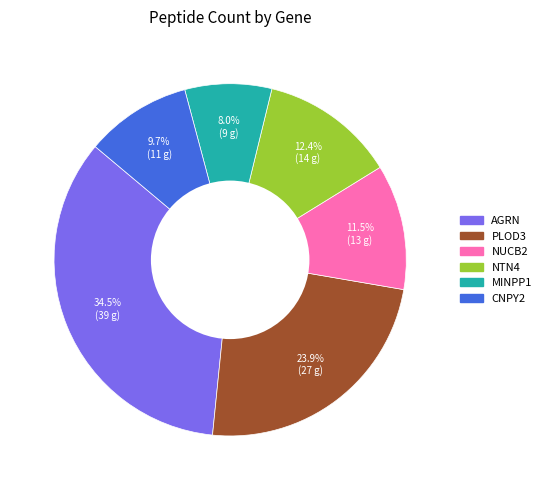

Approximately how many times larger is the value at PLOD3 compared to CNPY2?

2.5